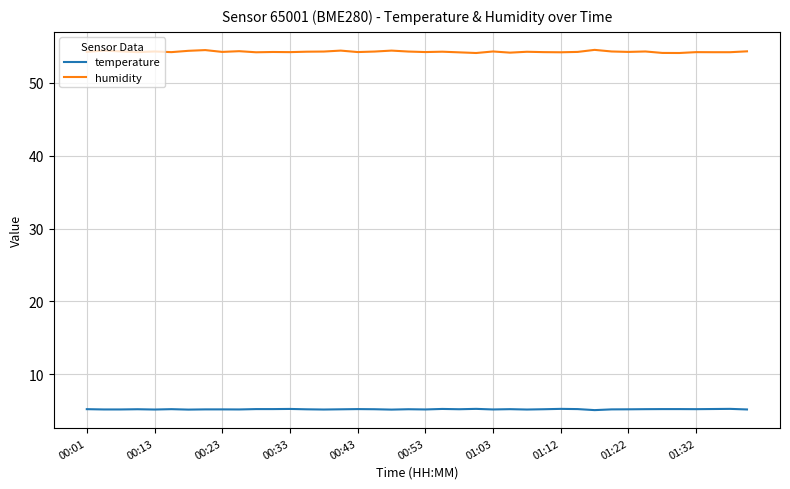

List the series in order of their peak value, highest first.

humidity, temperature